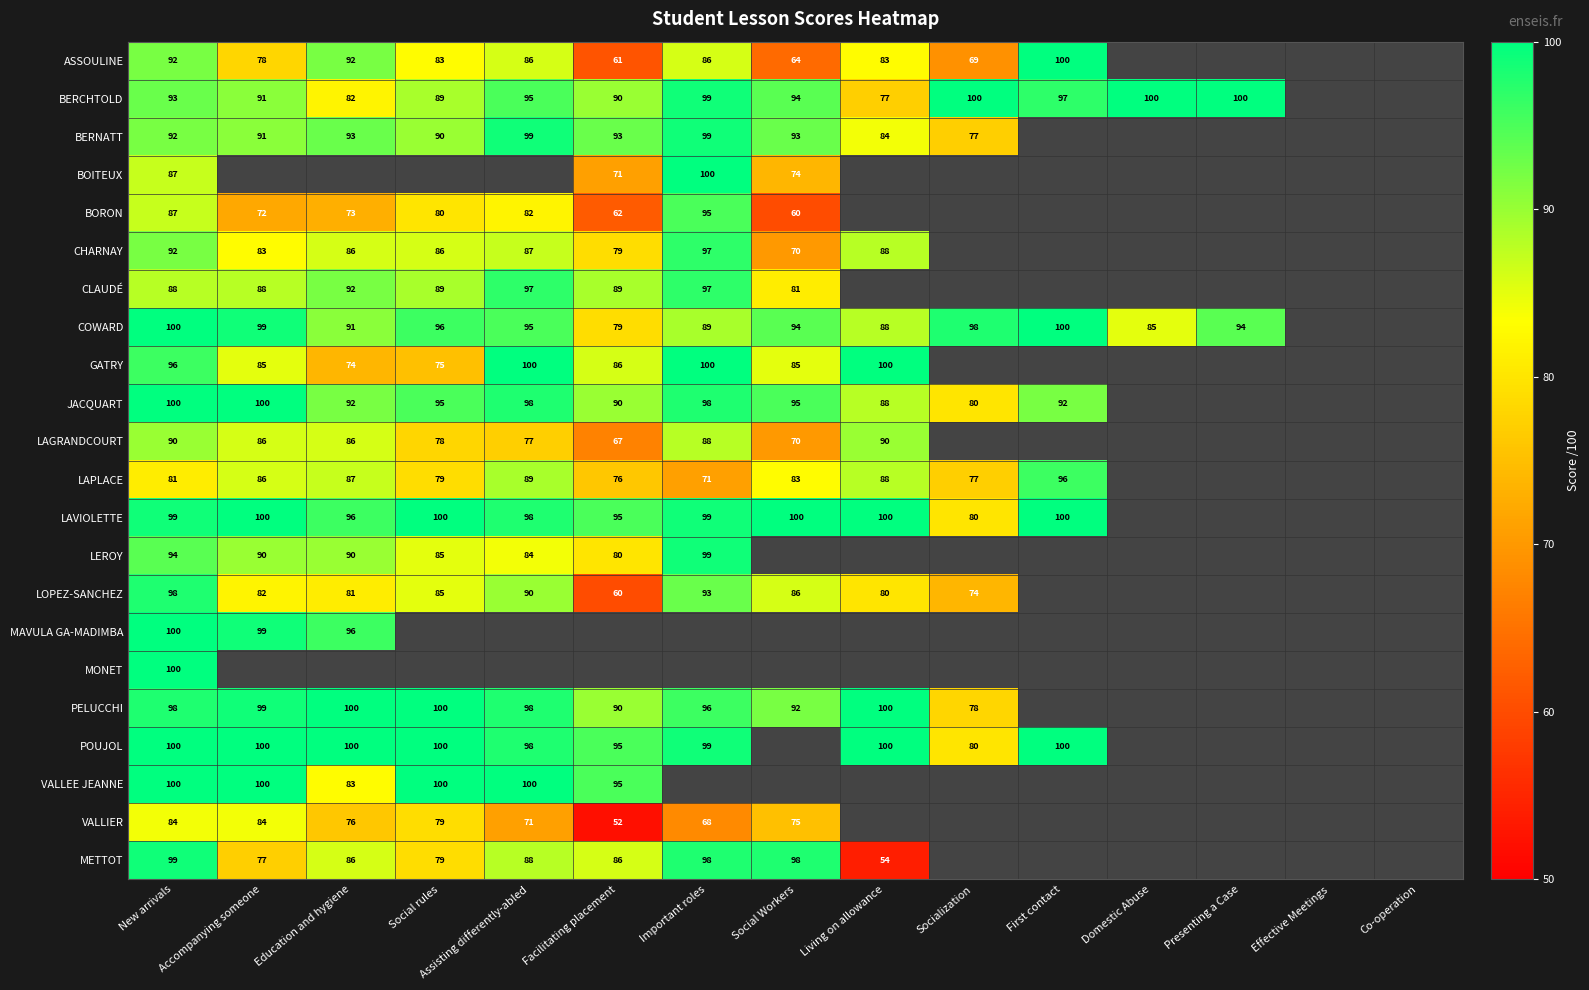

The value of LOPEZ-SANCHEZ at Assisting differently-abled is 129. True or false?

False